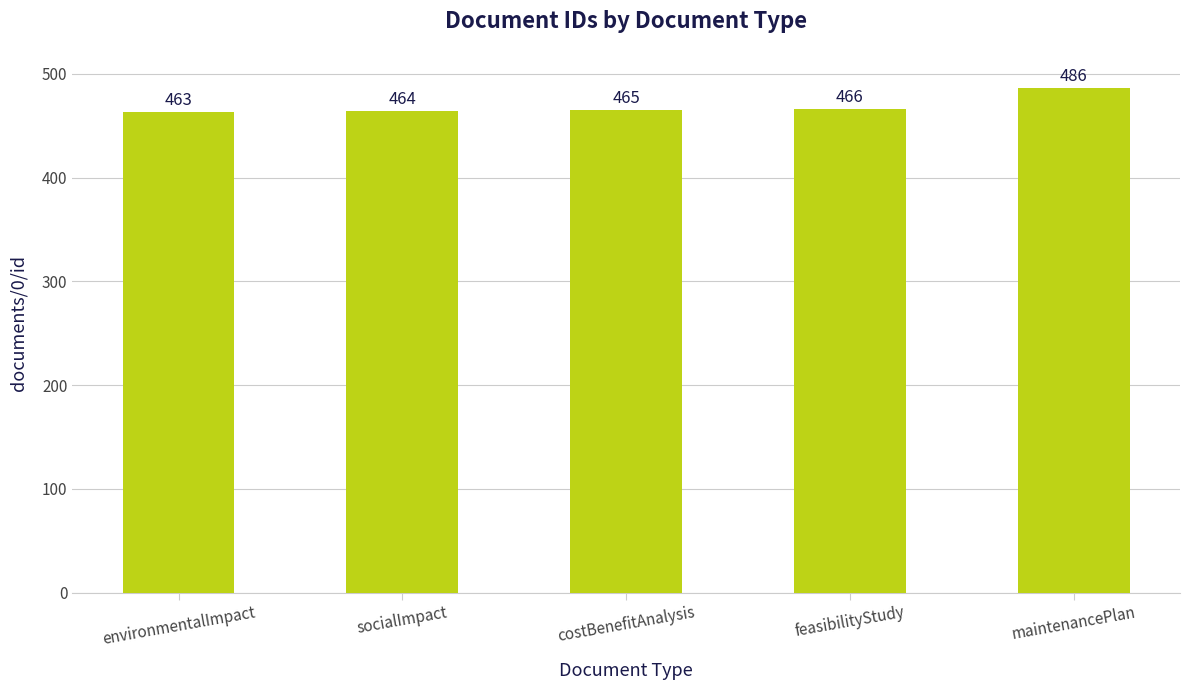

What position from the right is costBenefitAnalysis?

3